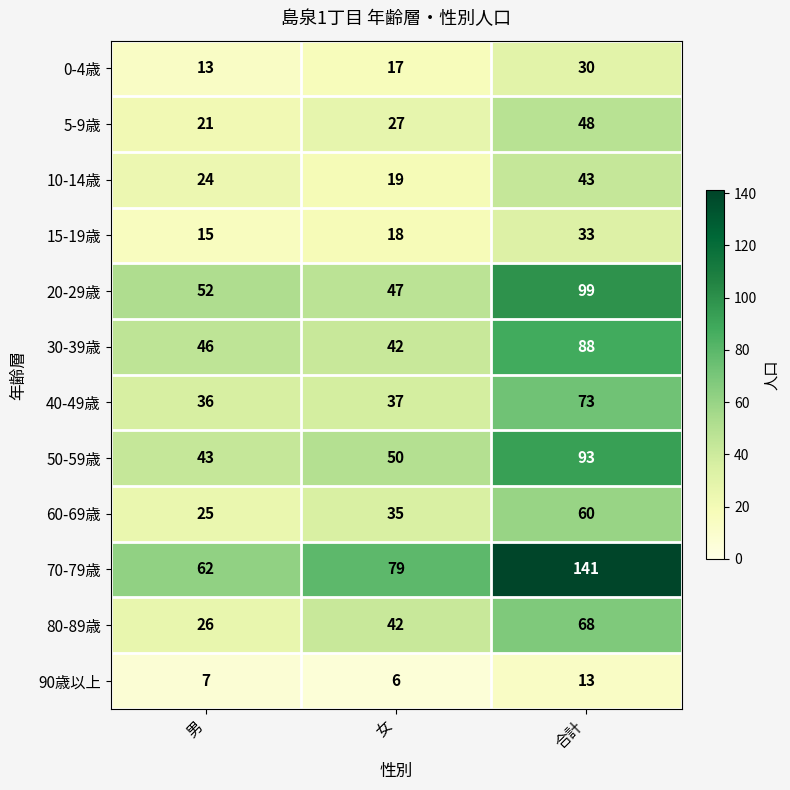

What is the approximate value of 70-79歳 at 男, to the nearest 5?

60